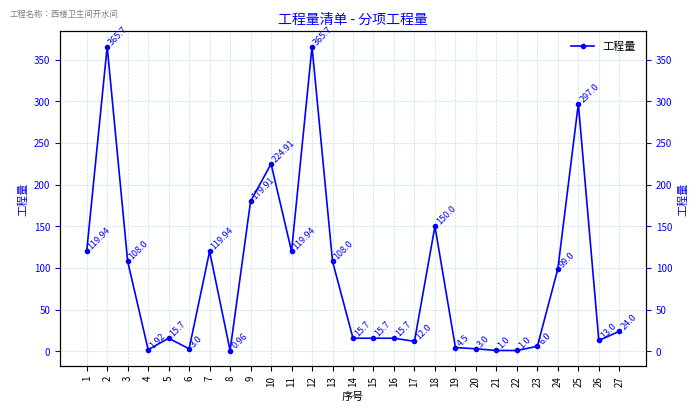

Count the number of values greater than 15.

17